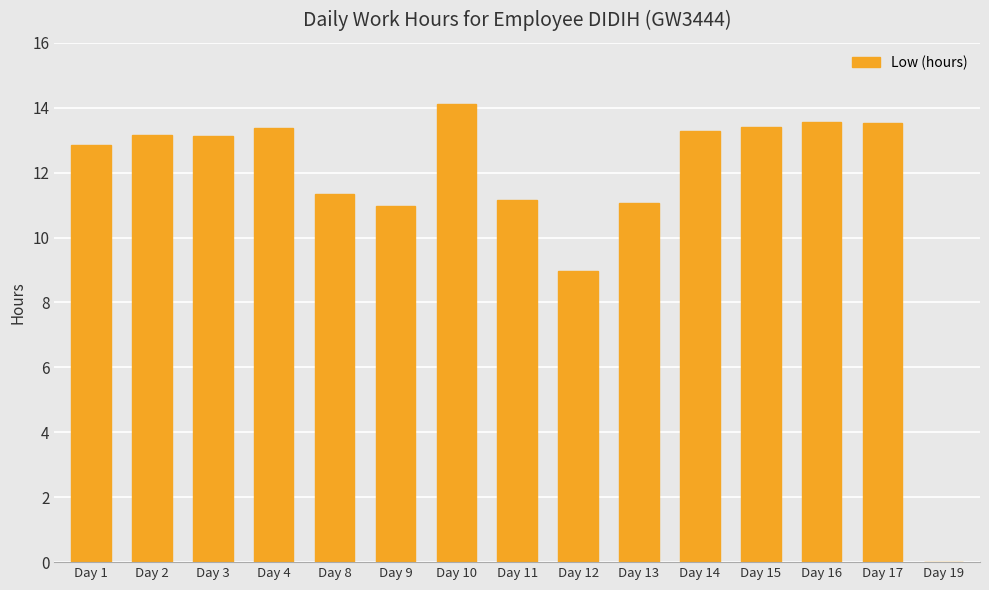

Are the bars horizontal?

No